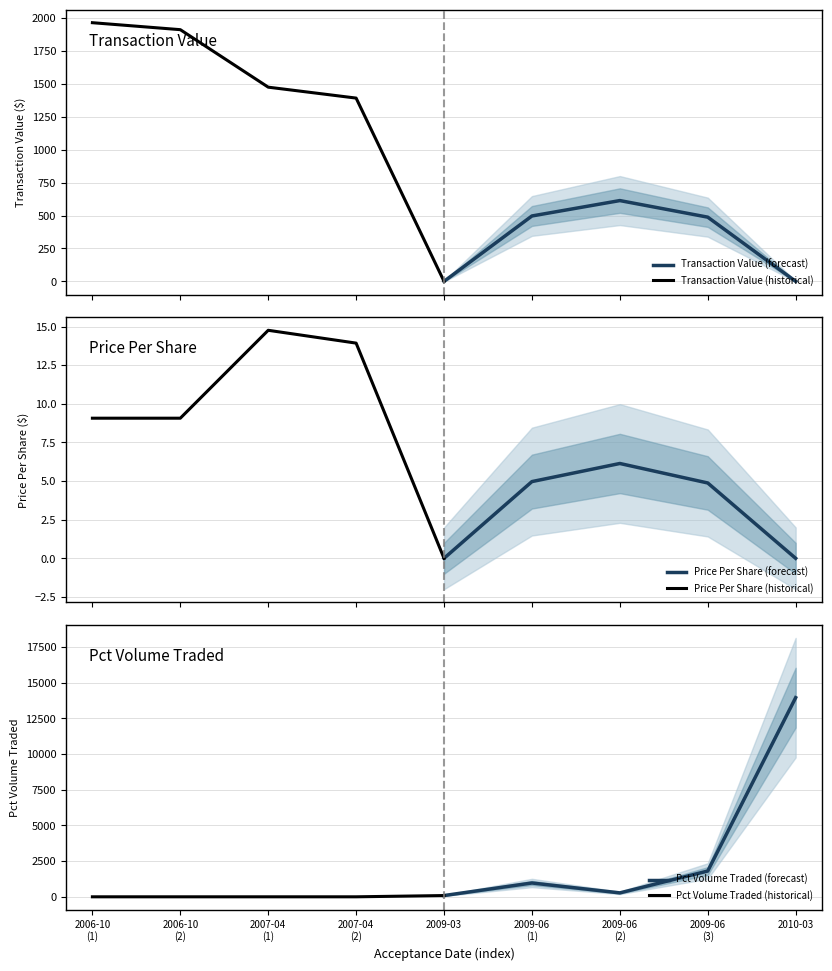

What is the maximum value for Transaction Value (historical)?

1966